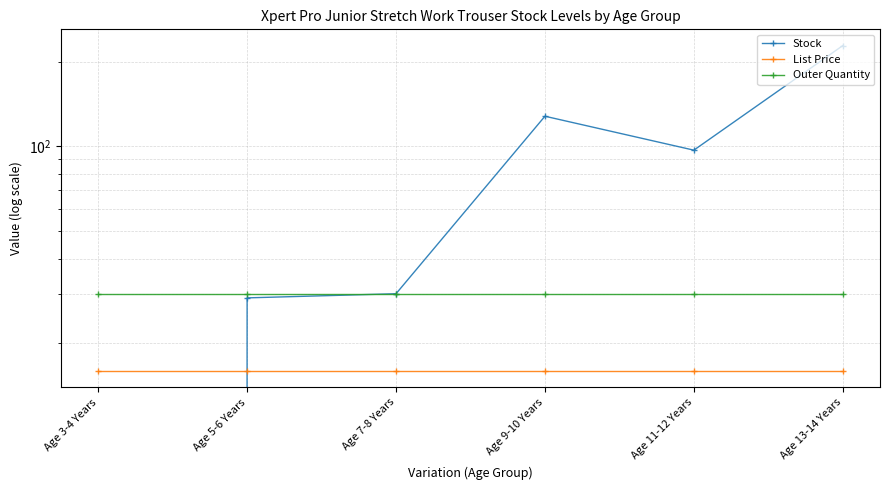

What position from the right is Age 5-6 Years?

5